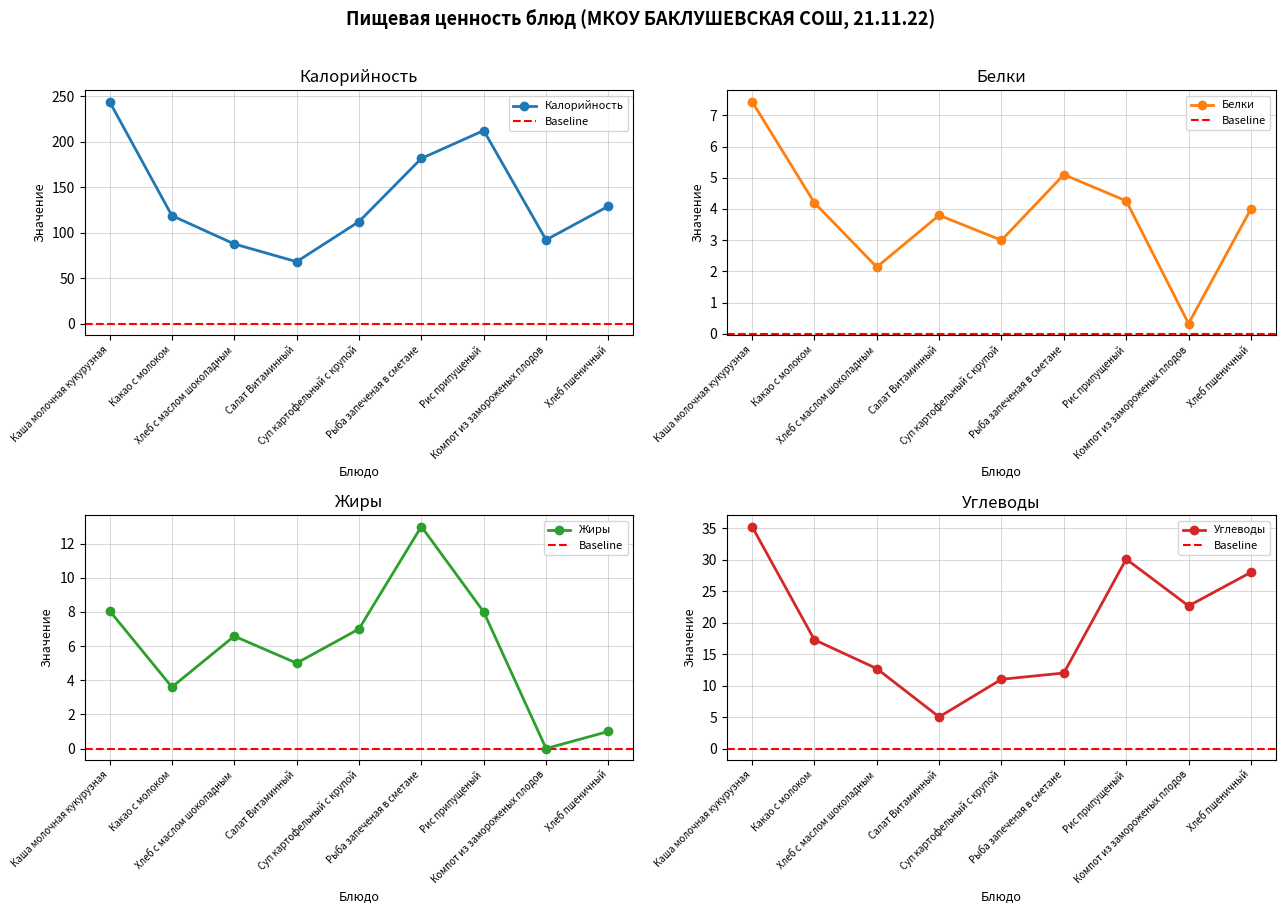

How many lines are shown in the chart?

4